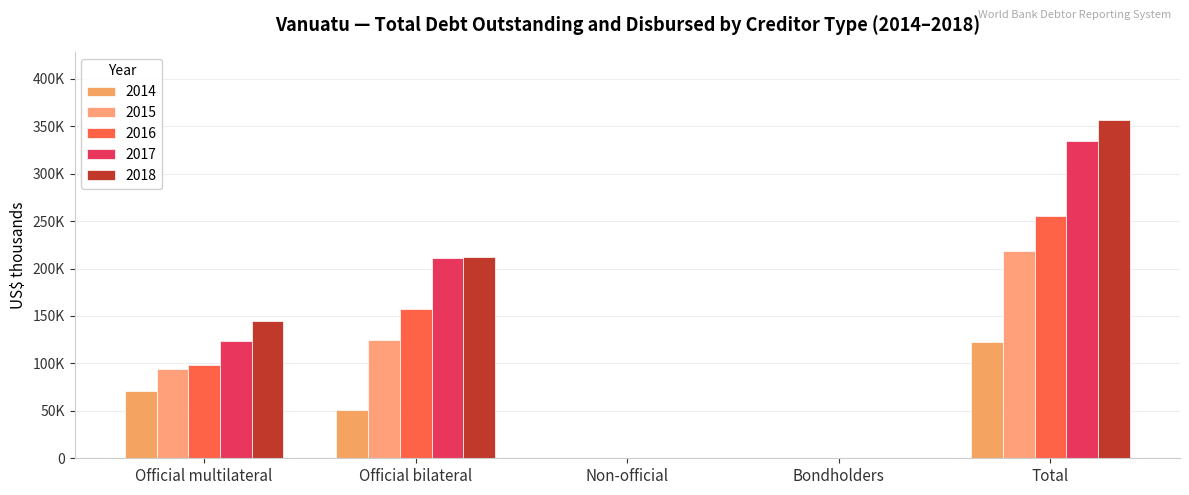

Reading left to right, list all the values displayed in this chart.

2014: Official multilateral=71109	Official bilateral=51394	Non-official=0	Bondholders=0	Total=122503
2015: Official multilateral=93766	Official bilateral=124312	Non-official=0	Bondholders=0	Total=218078
2016: Official multilateral=98382	Official bilateral=157199	Non-official=0	Bondholders=0	Total=255581
2017: Official multilateral=123507	Official bilateral=211468	Non-official=0	Bondholders=0	Total=334974
2018: Official multilateral=145068	Official bilateral=212049	Non-official=0	Bondholders=0	Total=357117